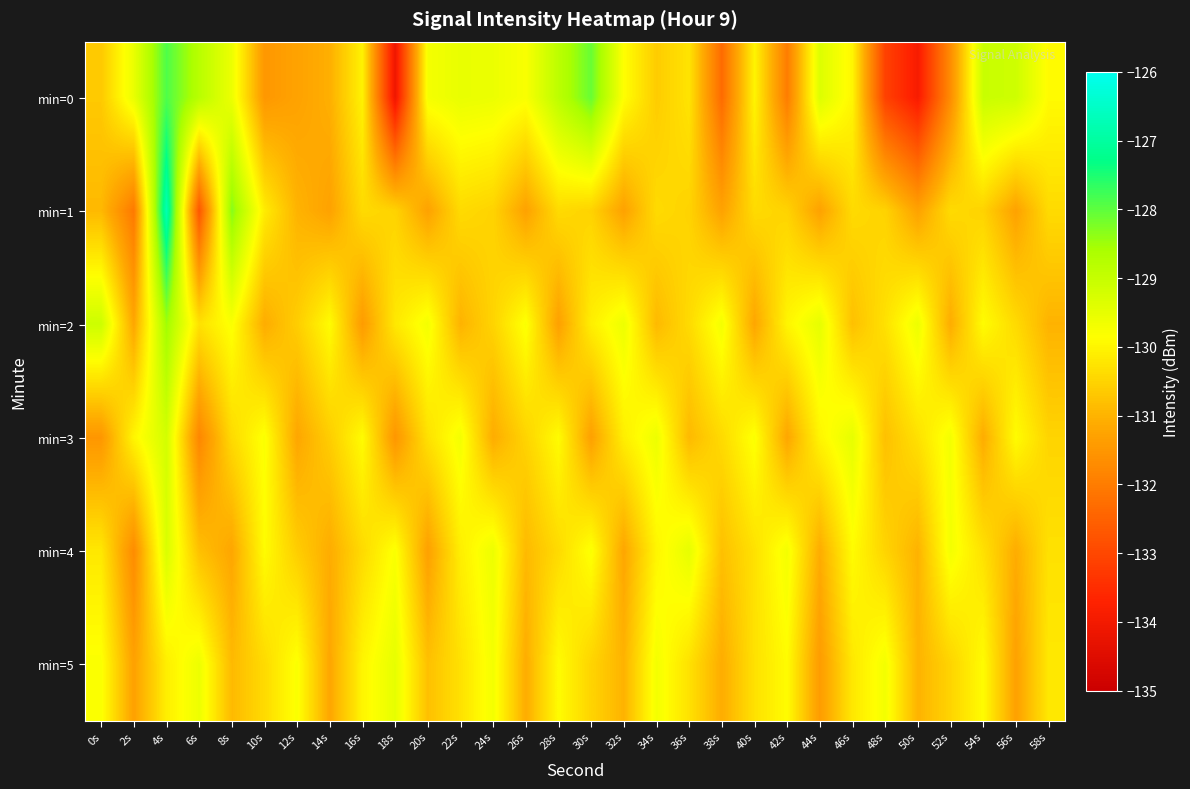

Between 10s and 56s, which series saw the biggest shift?

min=0